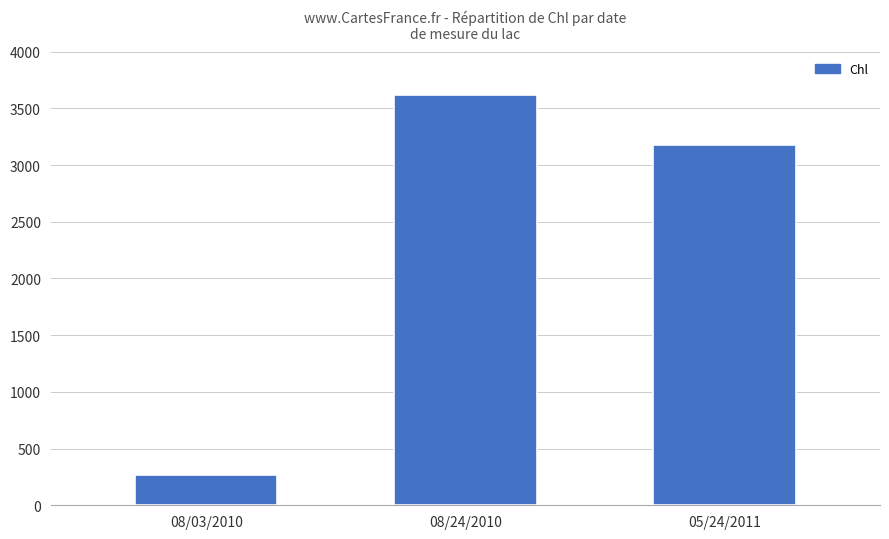

List the labels in order of value, smallest first.

08/03/2010, 05/24/2011, 08/24/2010